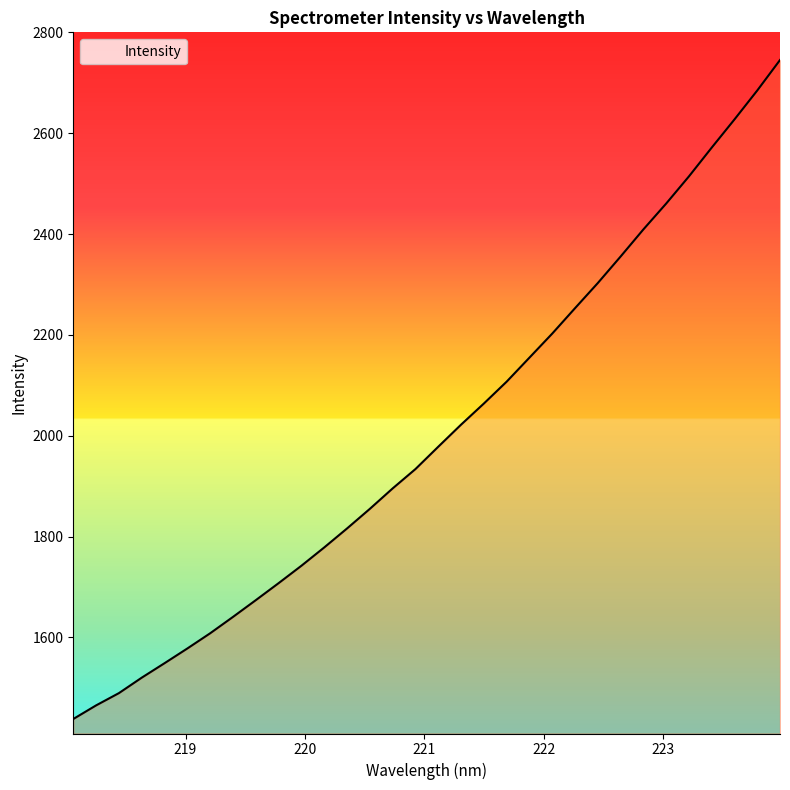

What is the difference between the maximum and minimum values?

1307.0